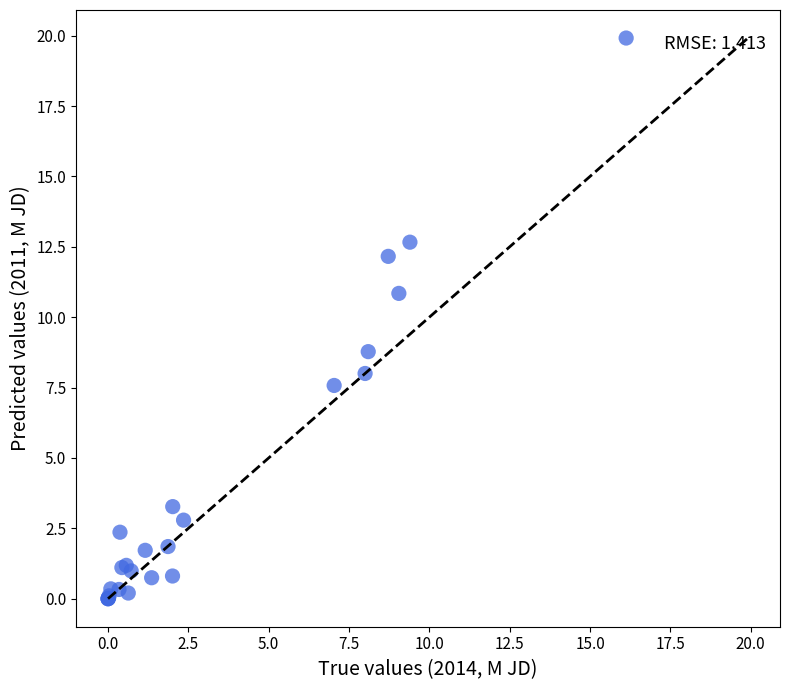

What Y value in the scatter plot is closest to 9?

8.8